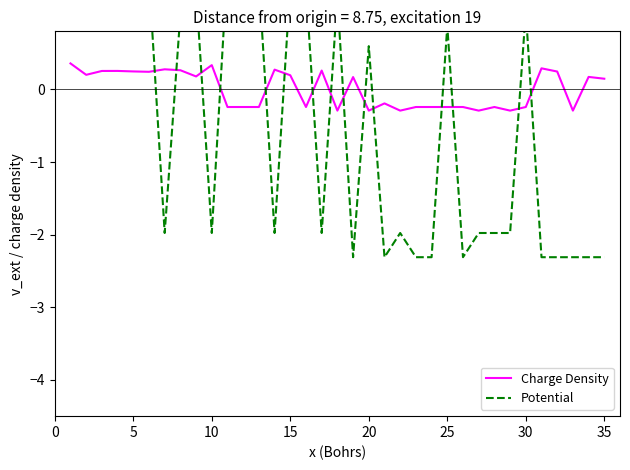

What is the highest value of the Charge Density series?

0.4